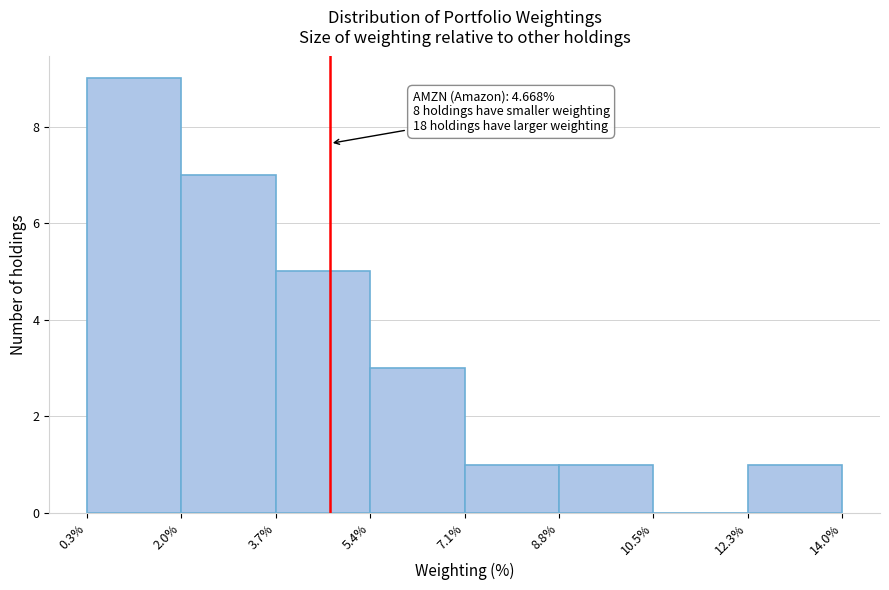

Over which range of the x-axis is the bar tallest?

0.3% to 2.0%